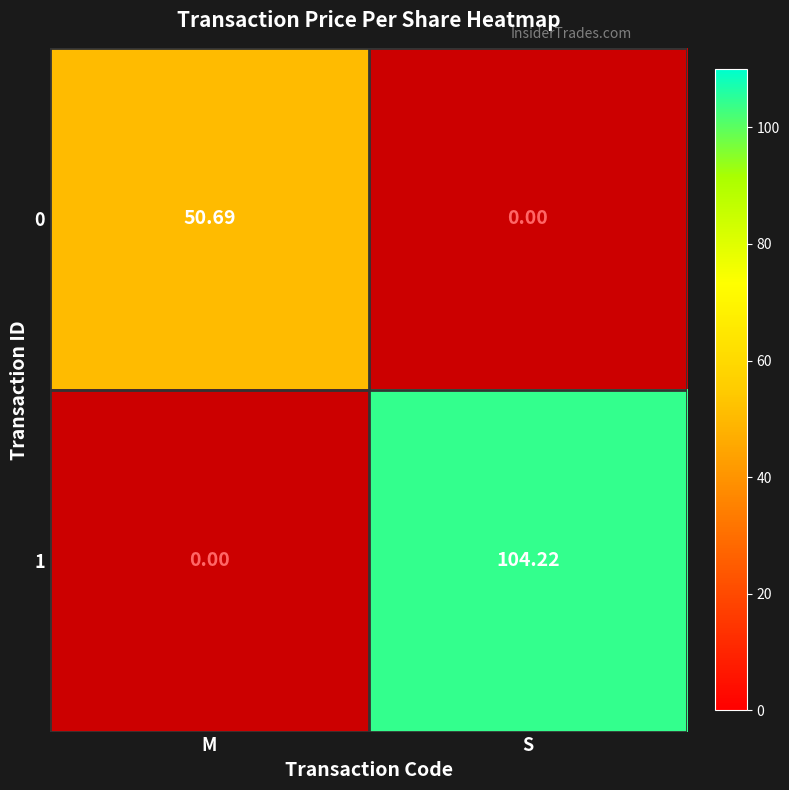

What is the sum of all 1 values?

104.2